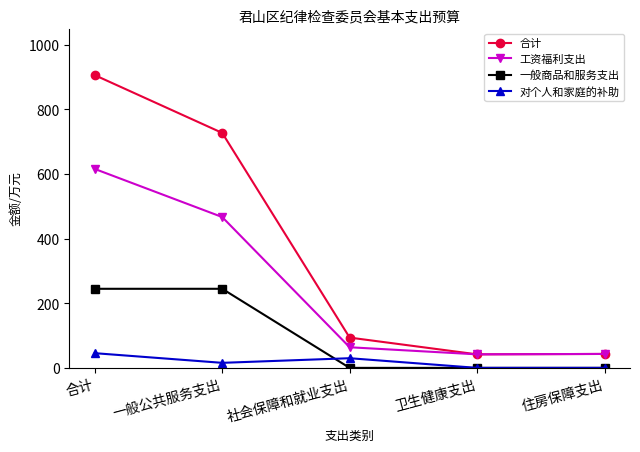

True or false: 对个人和家庭的补助 and 合计 intersect in this chart.

False